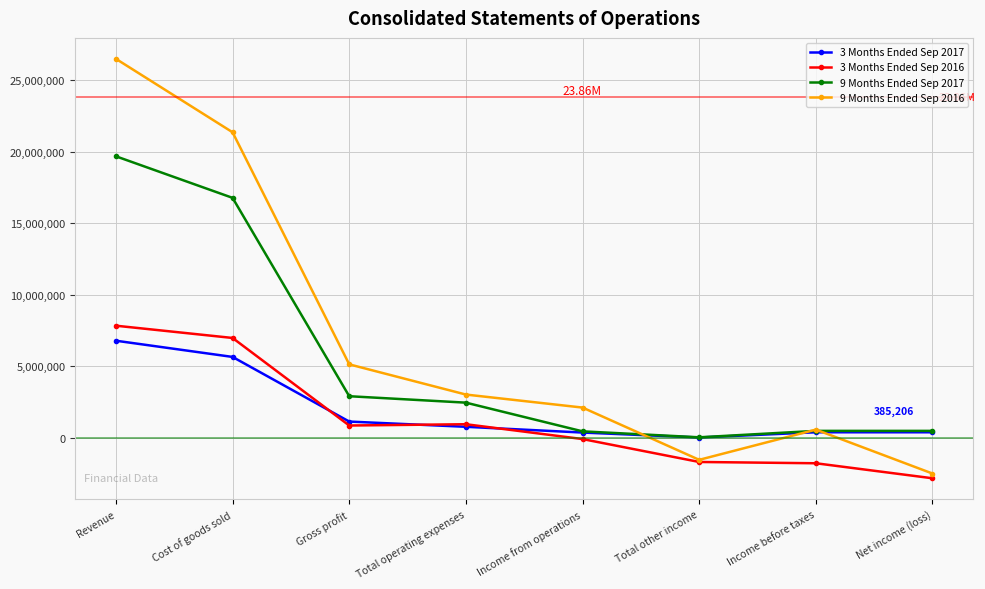

True or false: 9 Months Ended Sep 2016 has more than 2 points higher than both neighbors.

False